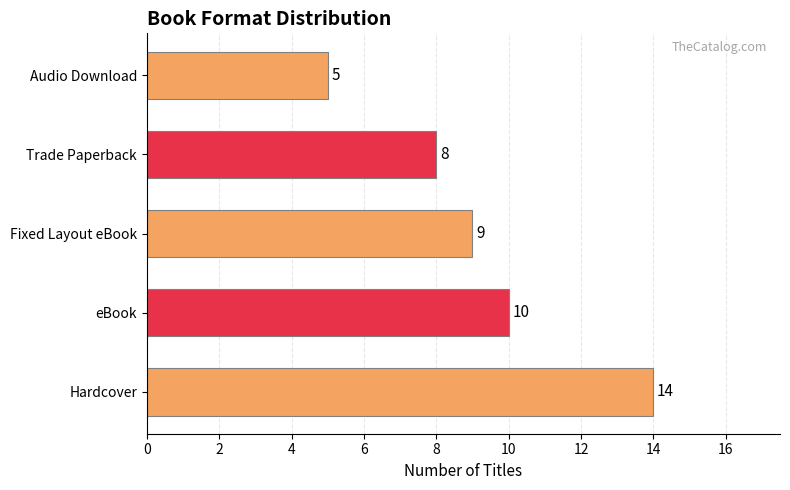

Which category has the lowest value across all series?

Audio Download